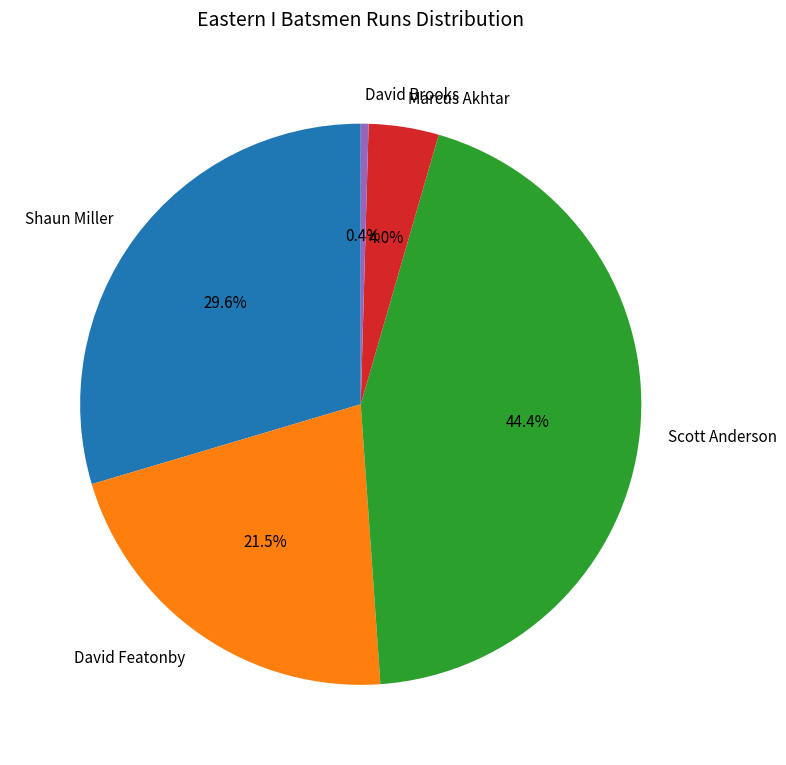

Does Shaun Miller represent more than half of the total?

No